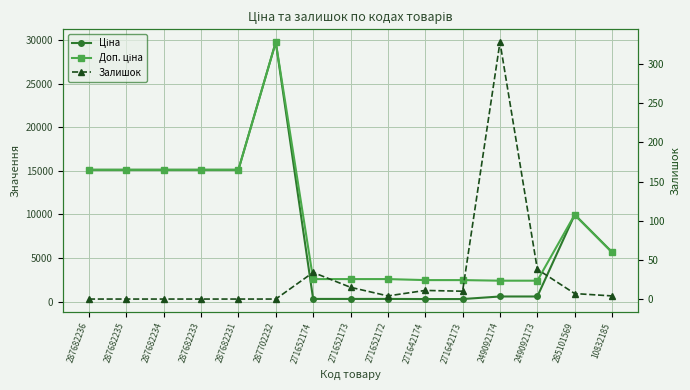

Reading left to right, extract all data points from this chart.

Ціна: 15120.0	15120.0	15120.0	15120.0	15120.0	29747.2	324.8	324.8	324.8	310.3	310.3	603.7	603.7	9975.0	5673.8
Доп. ціна: 15120.0	15120.0	15120.0	15120.0	15120.0	29747.2	2598.3	2598.3	2598.3	2482.4	2482.4	2414.8	2414.8	9975.0	5673.8
Залишок: 0.0	0.0	0.0	0.0	0.0	0.0	34.0	15.0	4.0	11.0	10.0	328.0	38.0	7.0	4.0